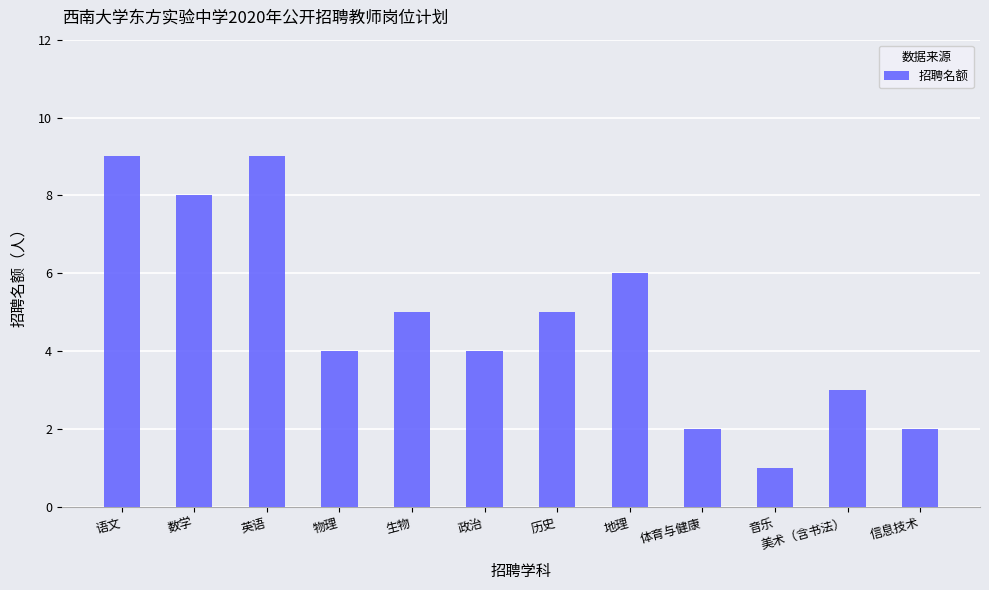

What is the value of the 9th bar from the left?

2